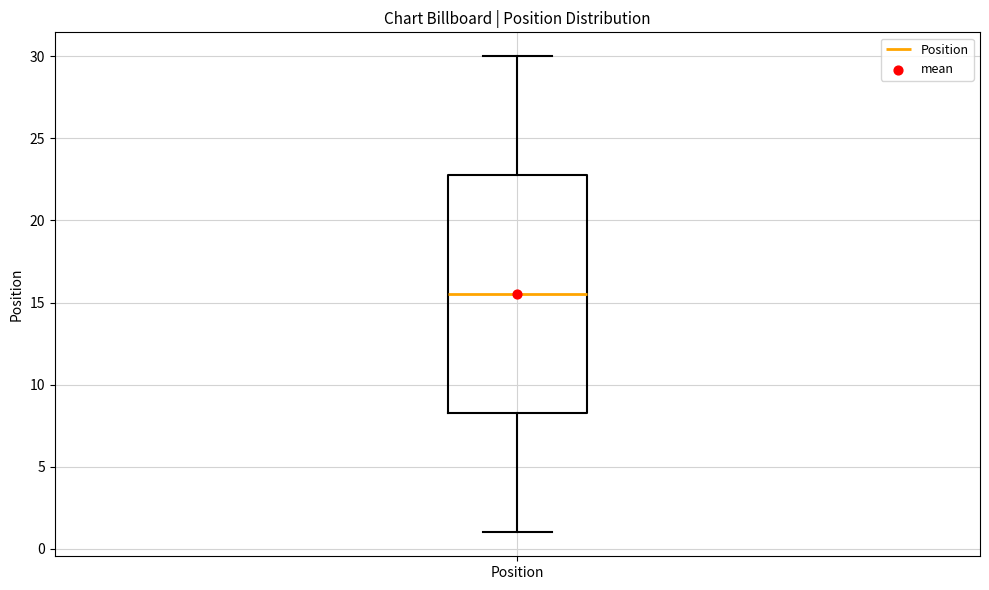

Read this box plot against the y-axis: the position of the median line, the range covered by the box, and the ends of both whiskers. The values are not printed on the chart, so give them approximately, as read against the axis.

median 15.5, box 8.5 to 23.0, whiskers 1.0 to 30.0